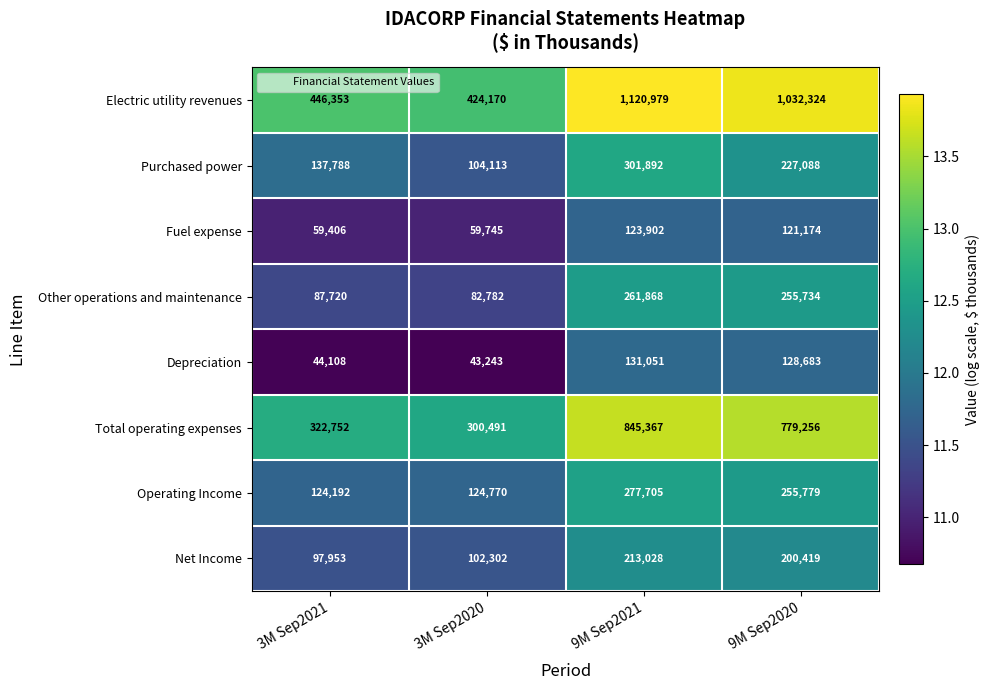

Rank the series at 3M Sep2020 from lowest to highest value.

Depreciation, Fuel expense, Other operations and maintenance, Net Income, Purchased power, Operating Income, Total operating expenses, Electric utility revenues